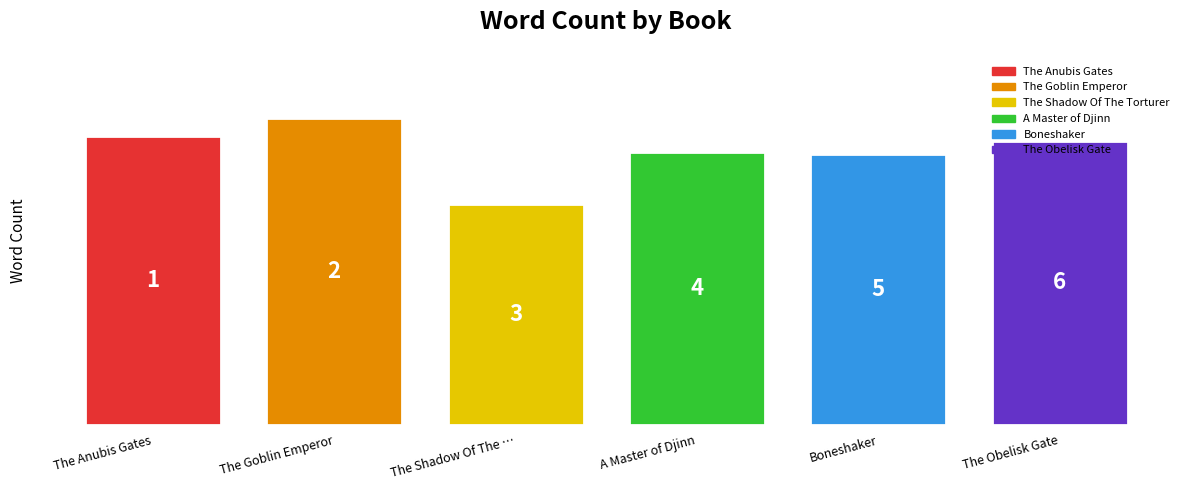

What is the change in value from The Anubis Gates to The Goblin Emperor?

+8000